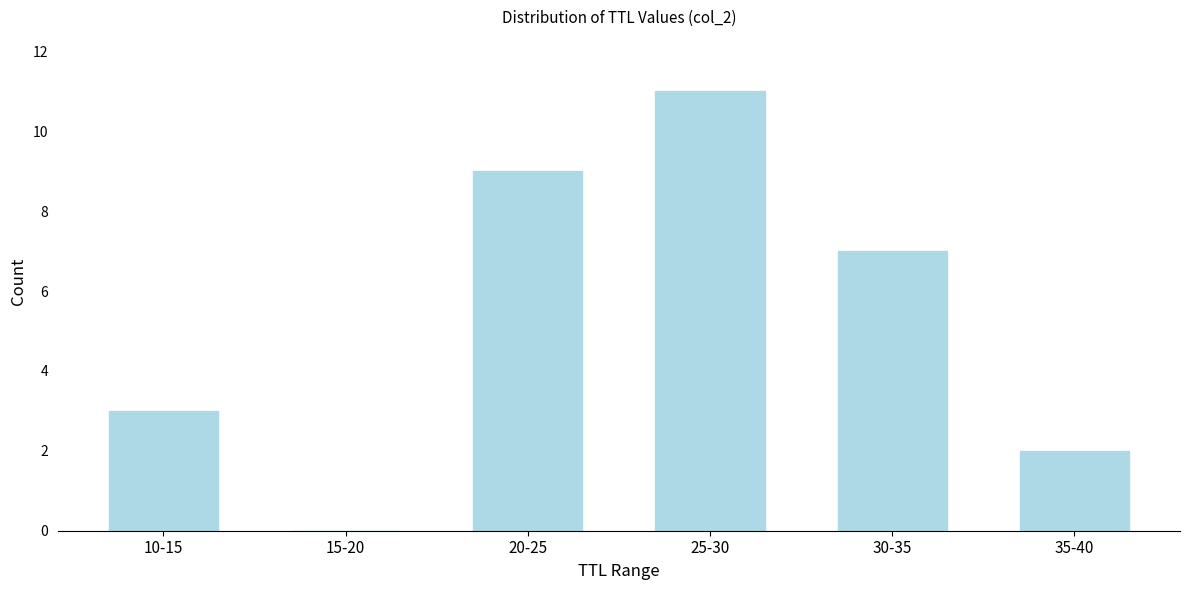

Reading right to left, transcribe all the data shown in this chart.

35-40=2	30-35=7	25-30=11	20-25=9	15-20=0	10-15=3